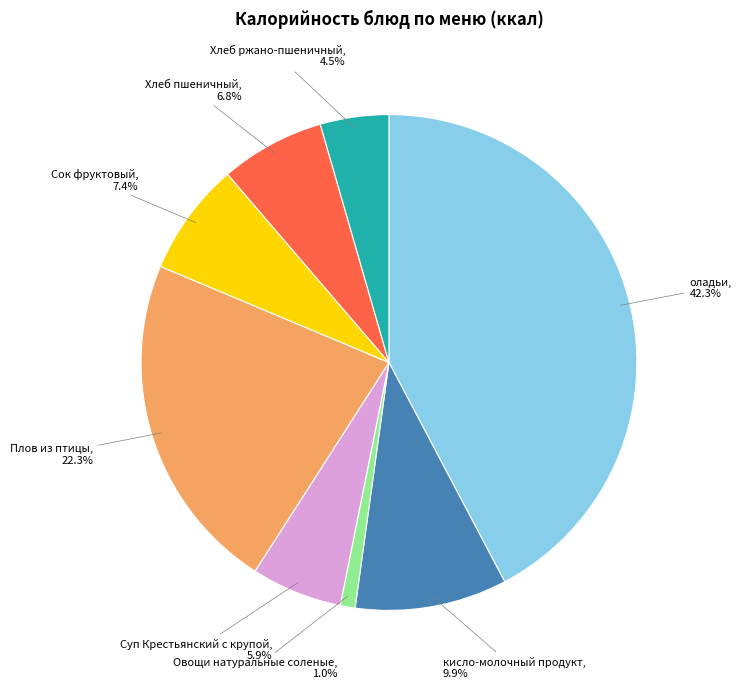

Is there any slice that represents more than half of the pie?

No